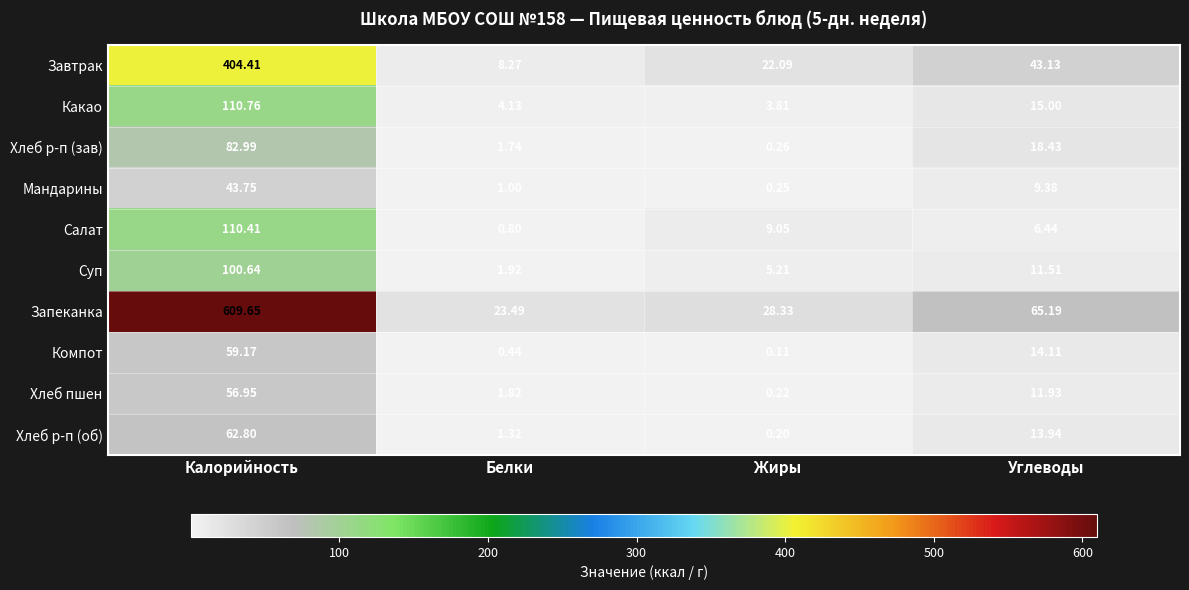

Rank the series by their maximum value, from lowest to highest.

Мандарины, Хлеб пшен, Компот, Хлеб р-п (об), Хлеб р-п (зав), Суп, Салат, Какао, Завтрак, Запеканка